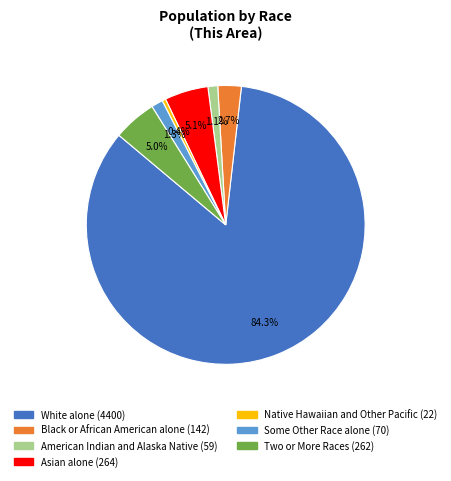

Which category has the biggest portion of the pie?

White alone